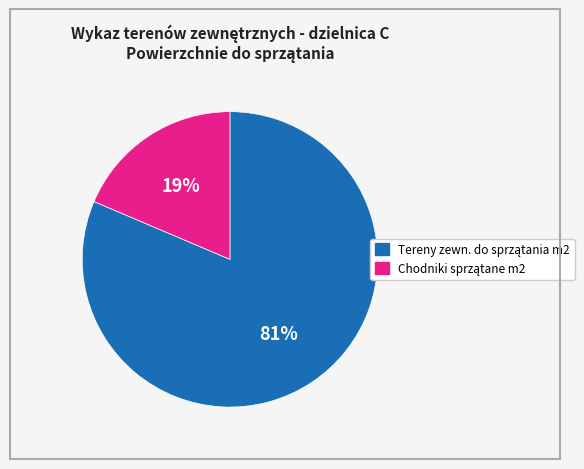

Count the number of slices in the pie.

2